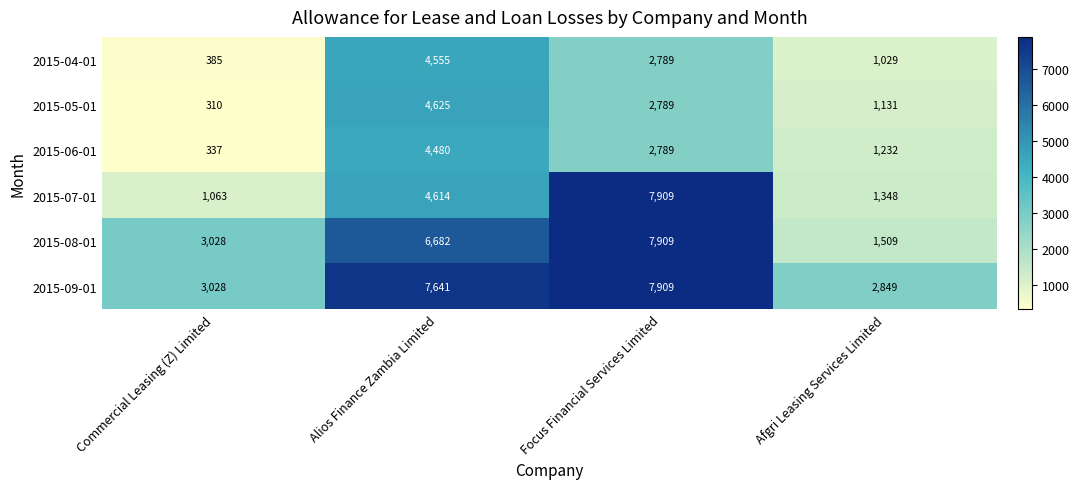

What is the difference between the maximum and minimum values in the 2015-08-01 series?

6400